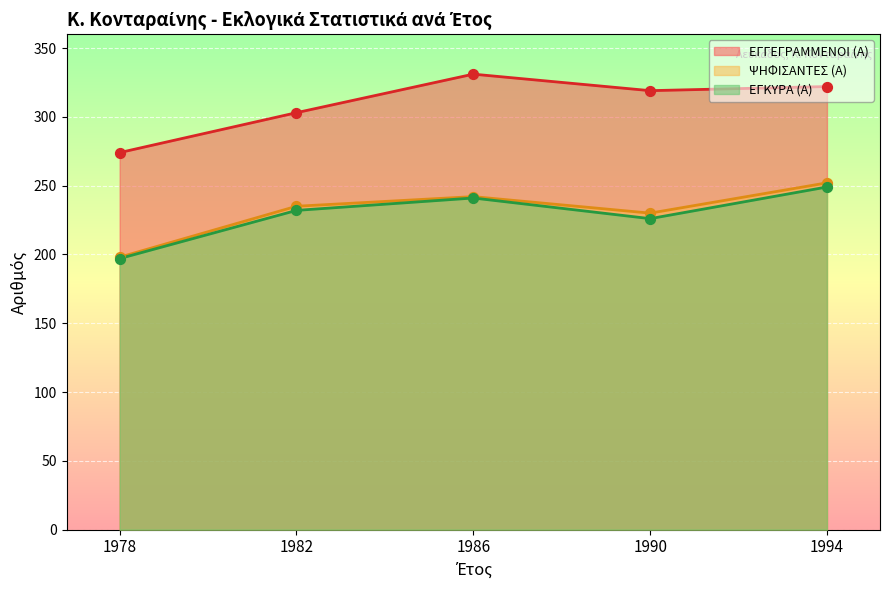

What are all the series names shown in the legend?

ΕΓΓΕΓΡΑΜΜΕΝΟΙ (Α), ΨΗΦΙΣΑΝΤΕΣ (Α), ΕΓΚΥΡΑ (Α)